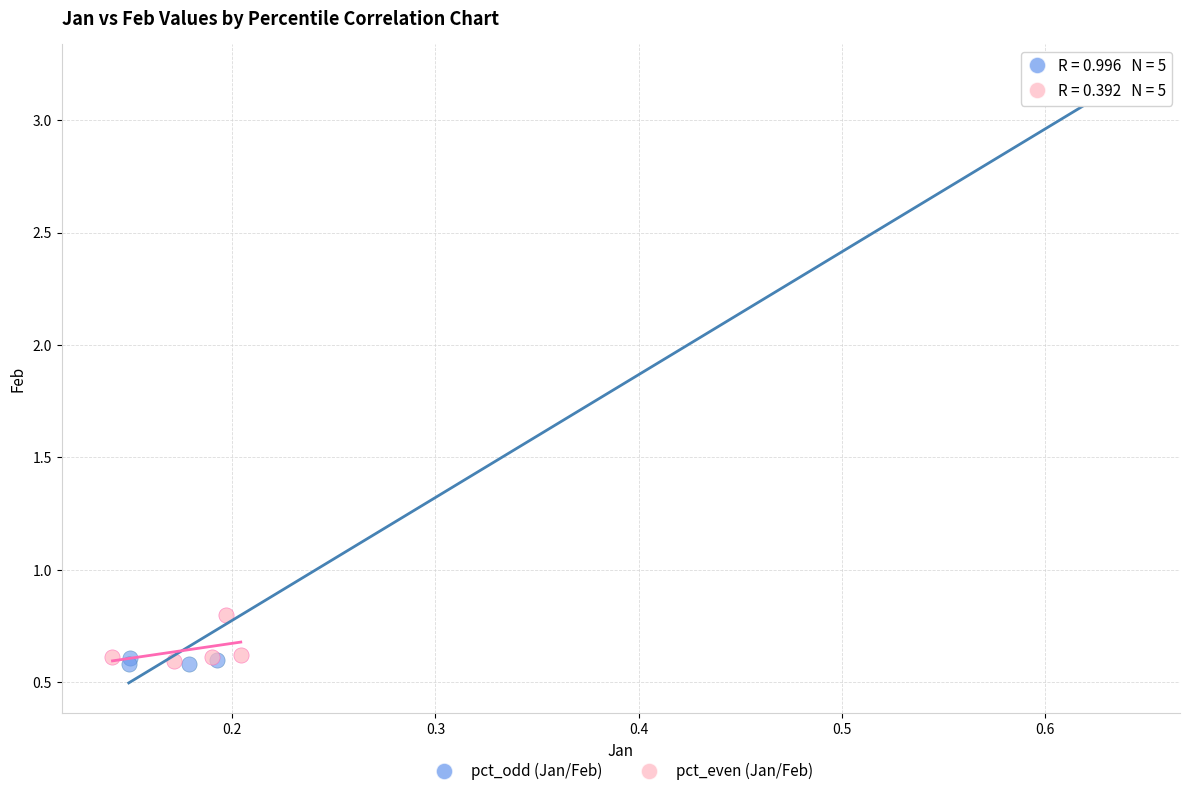

Which series contains the highest Y value?

pct_odd (Jan/Feb)